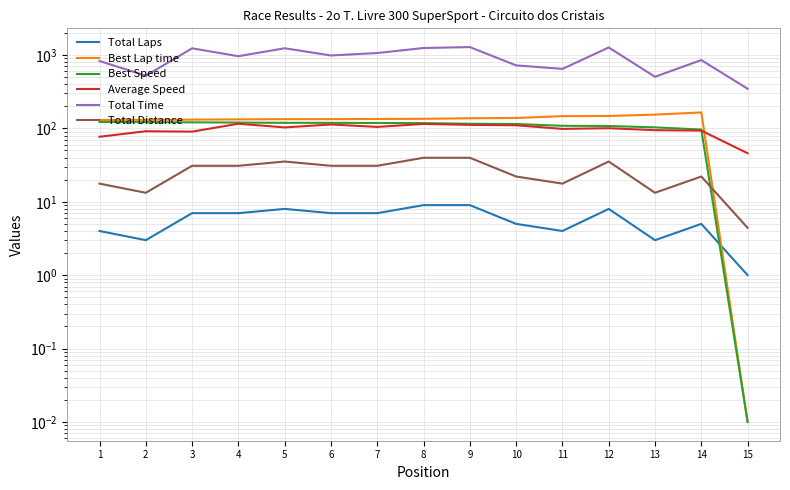

How many lines are shown in the chart?

6